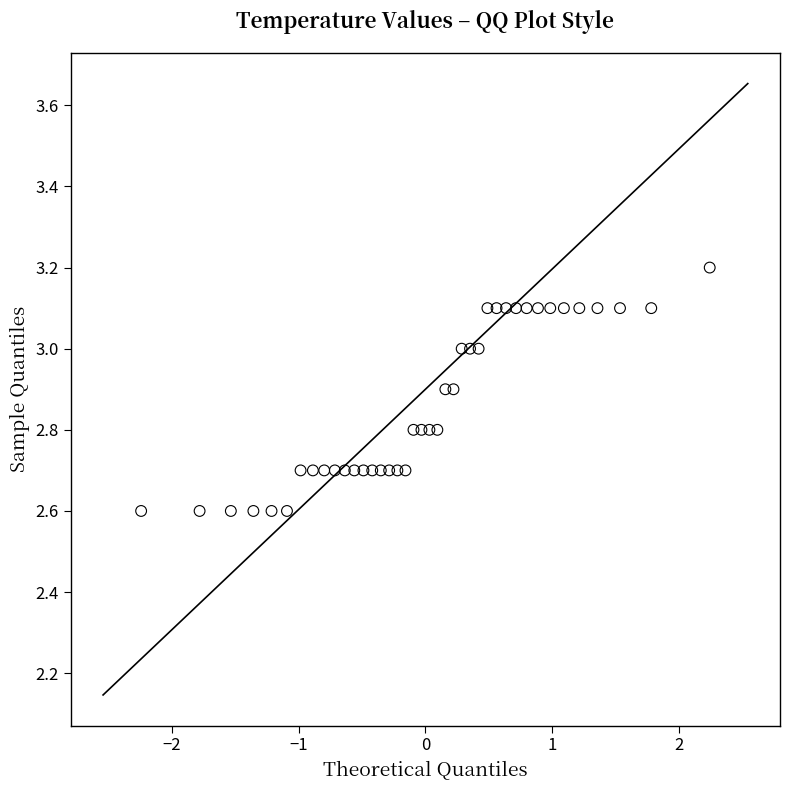

What is the range of X values (max minus min)?

4.5